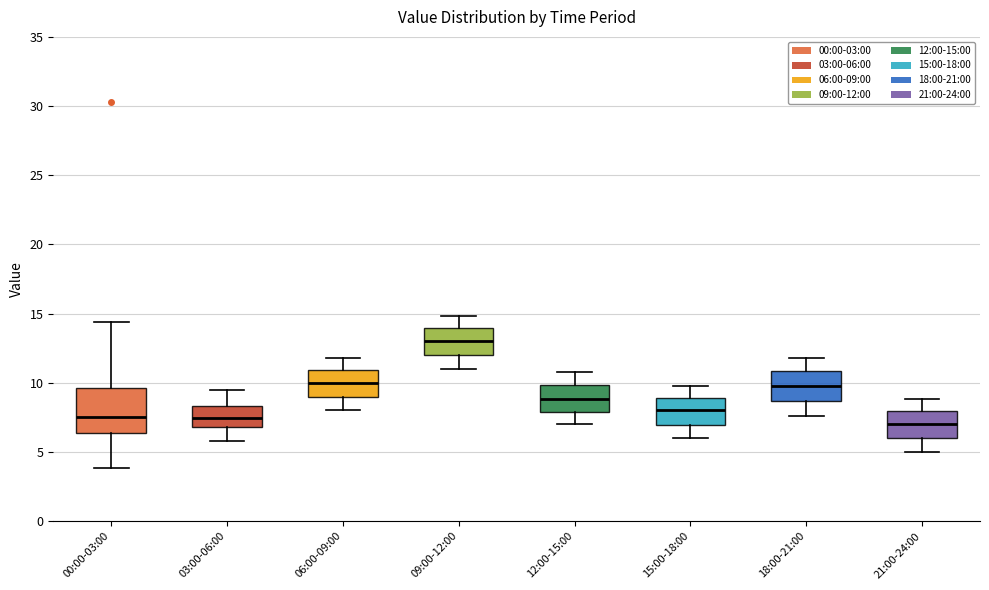

Reading left to right, transcribe this box plot: for each box, give where its median line is, the range the box spans, and where its two whiskers end, as read against the y-axis. The values are not printed on the chart, so give them approximately, as read against the axis.

00:00-03:00: median 7.5, box 6.5 to 9.5, whiskers 4.0 to 14.5
03:00-06:00: median 7.5, box 7.0 to 8.5, whiskers 6.0 to 9.5
06:00-09:00: median 10.0, box 9.0 to 11.0, whiskers 8.0 to 12.0
09:00-12:00: median 13.0, box 12.0 to 14.0, whiskers 11.0 to 15.0
12:00-15:00: median 9.0, box 8.0 to 10.0, whiskers 7.0 to 11.0
15:00-18:00: median 8.0, box 7.0 to 9.0, whiskers 6.0 to 10.0
18:00-21:00: median 10.0, box 8.5 to 11.0, whiskers 7.5 to 12.0
21:00-24:00: median 7.0, box 6.0 to 8.0, whiskers 5.0 to 9.0